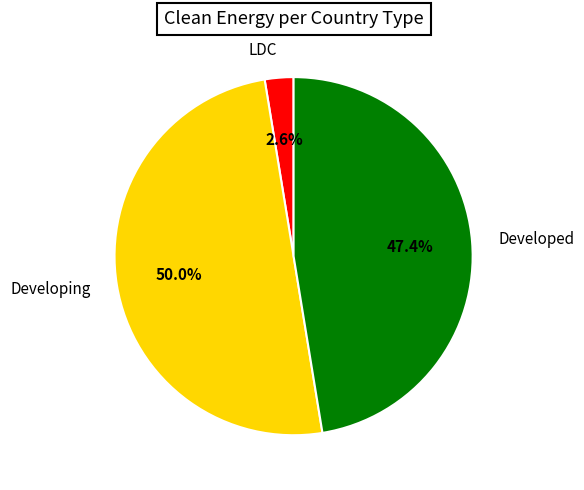

Does LDC account for over 50% of the chart?

No